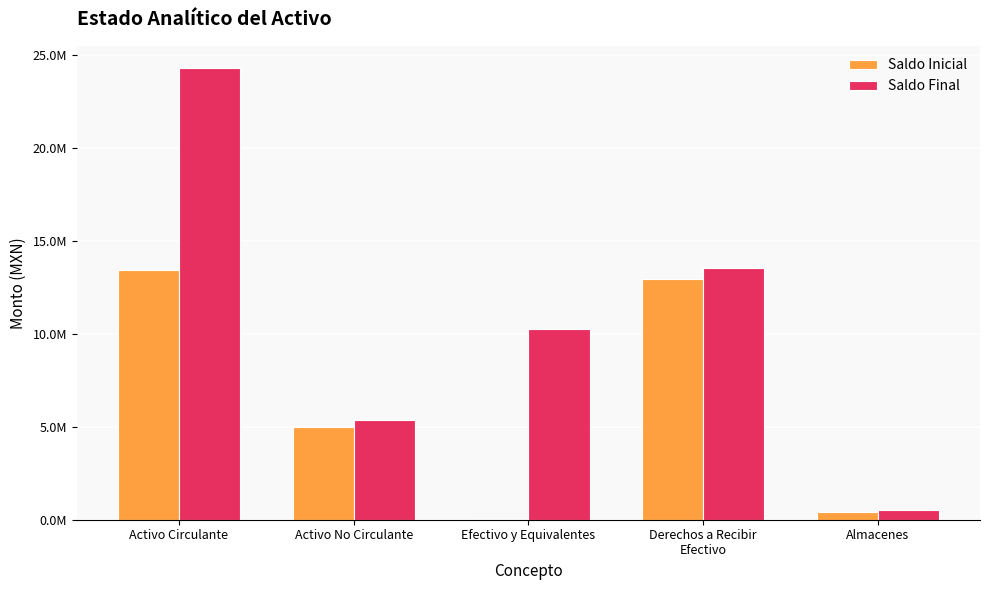

What are all the series names shown in the legend?

Saldo Inicial, Saldo Final